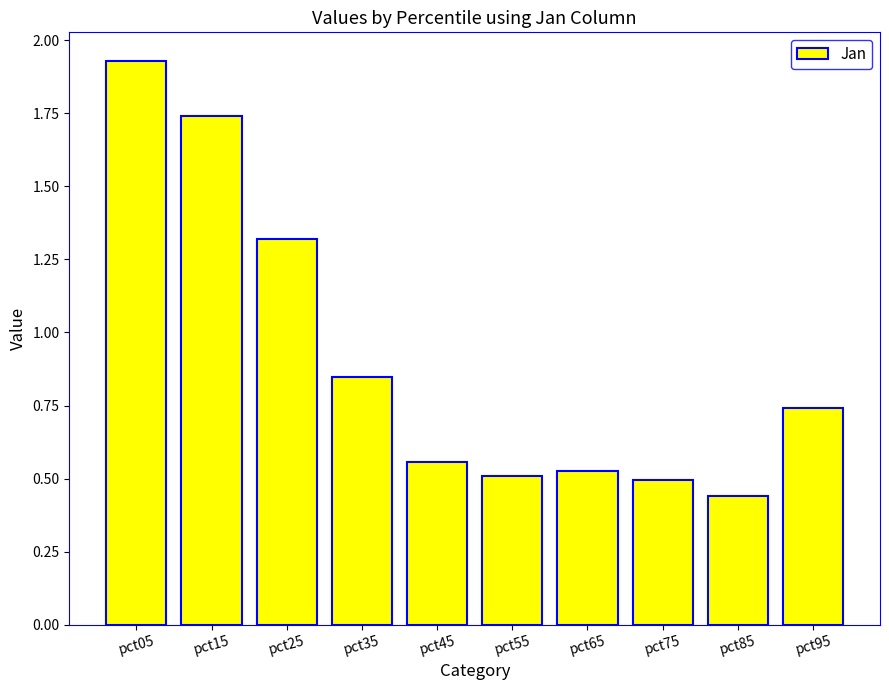

Which category has the lowest value across all series?

pct85